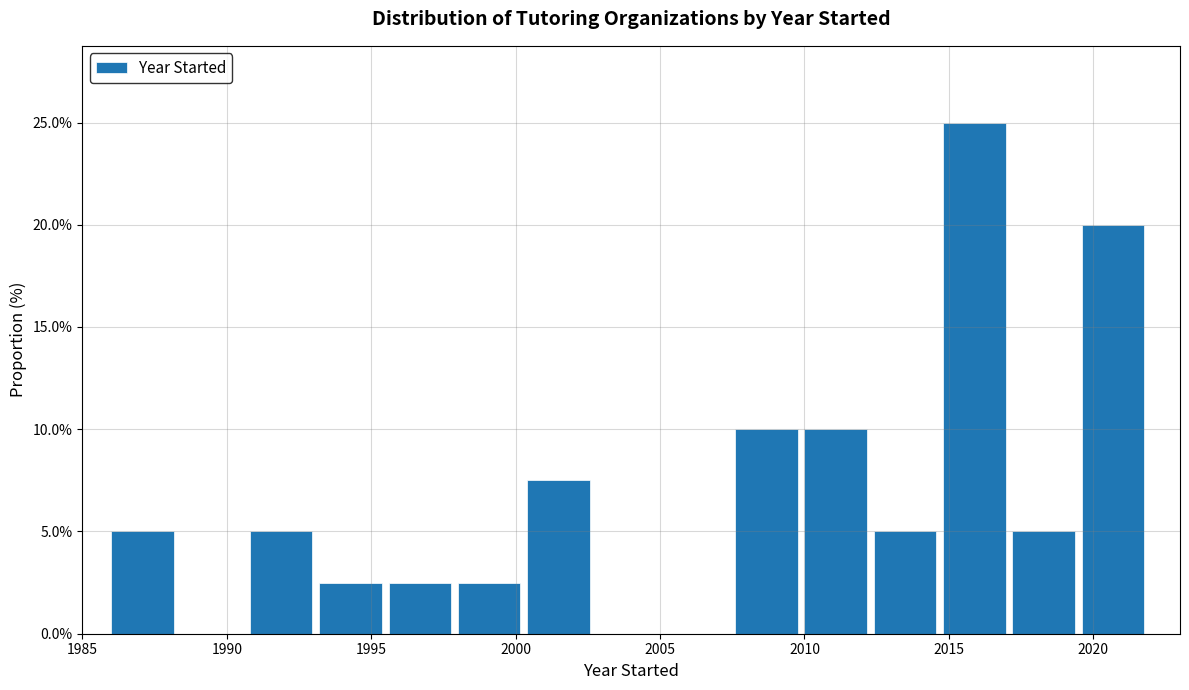

Reading left to right, transcribe this chart: for each bar, give the range it covers on the x-axis and its height. Neither the bar edges nor the heights are printed on the chart, so give them approximately, as read against the axes.

1986.0 to 1988.4: 5.0
1988.4 to 1990.8: 0
1990.8 to 1993.2: 5.0
1993.2 to 1995.6: 2.5
1995.6 to 1998.0: 2.5
1998.0 to 2000.4: 2.5
2000.4 to 2002.8: 7.5
2002.8 to 2005.2: 0
2005.2 to 2007.6: 0
2007.6 to 2010.0: 10.0
2010.0 to 2012.4: 10.0
2012.4 to 2014.8: 5.0
2014.8 to 2017.2: 25.0
2017.2 to 2019.6: 5.0
2019.6 to 2022.0: 20.0